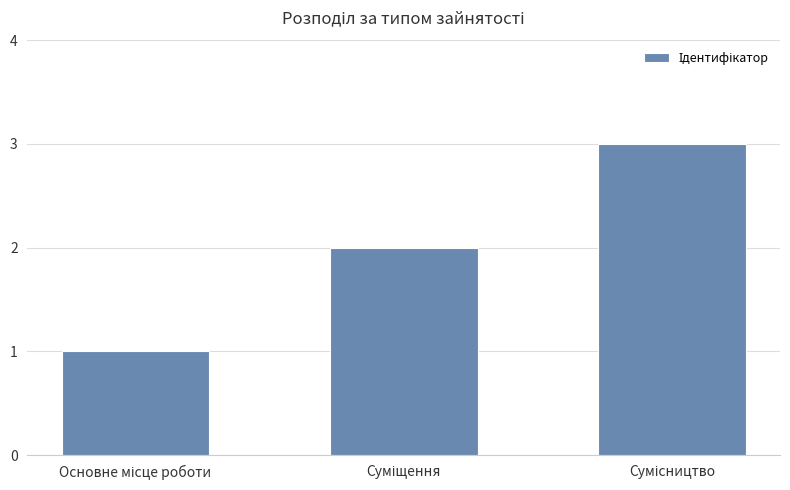

What is the sum of all values?

6